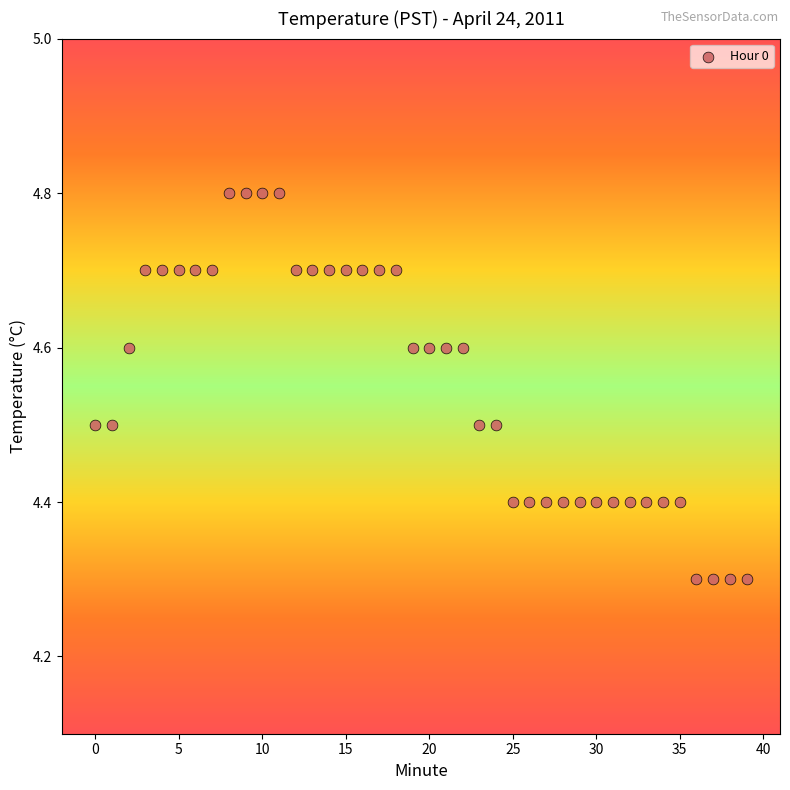

What is the range of Y values (max minus min)?

0.5